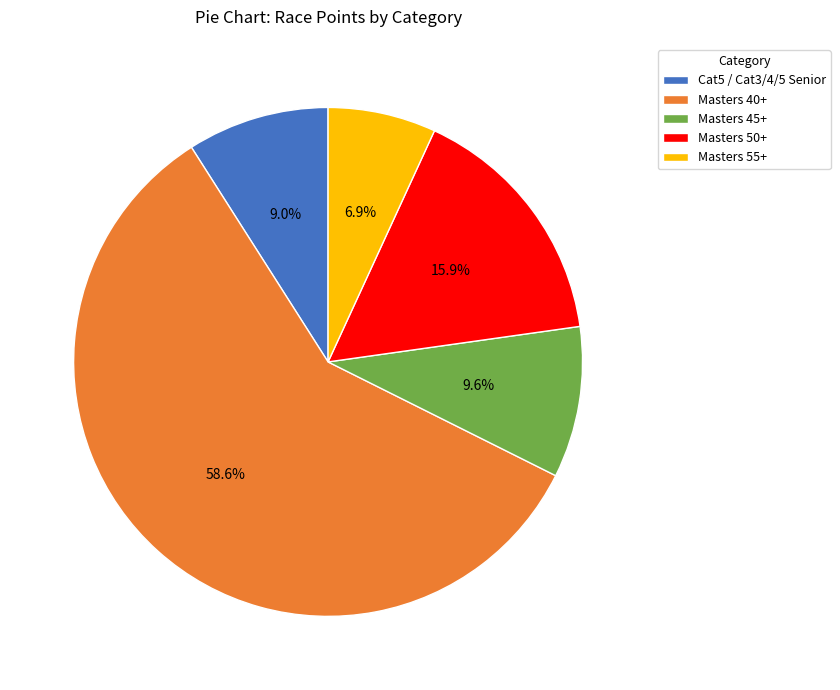

Rank the categories by value from lowest to highest.

Masters 55+, Cat5 / Cat3/4/5 Senior, Masters 45+, Masters 50+, Masters 40+